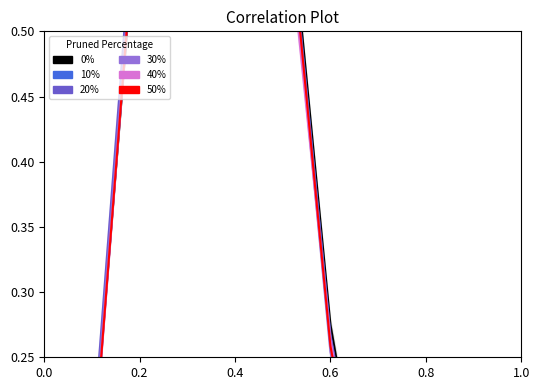

The value of 40% at 0.2 is 0.6. True or false?

True